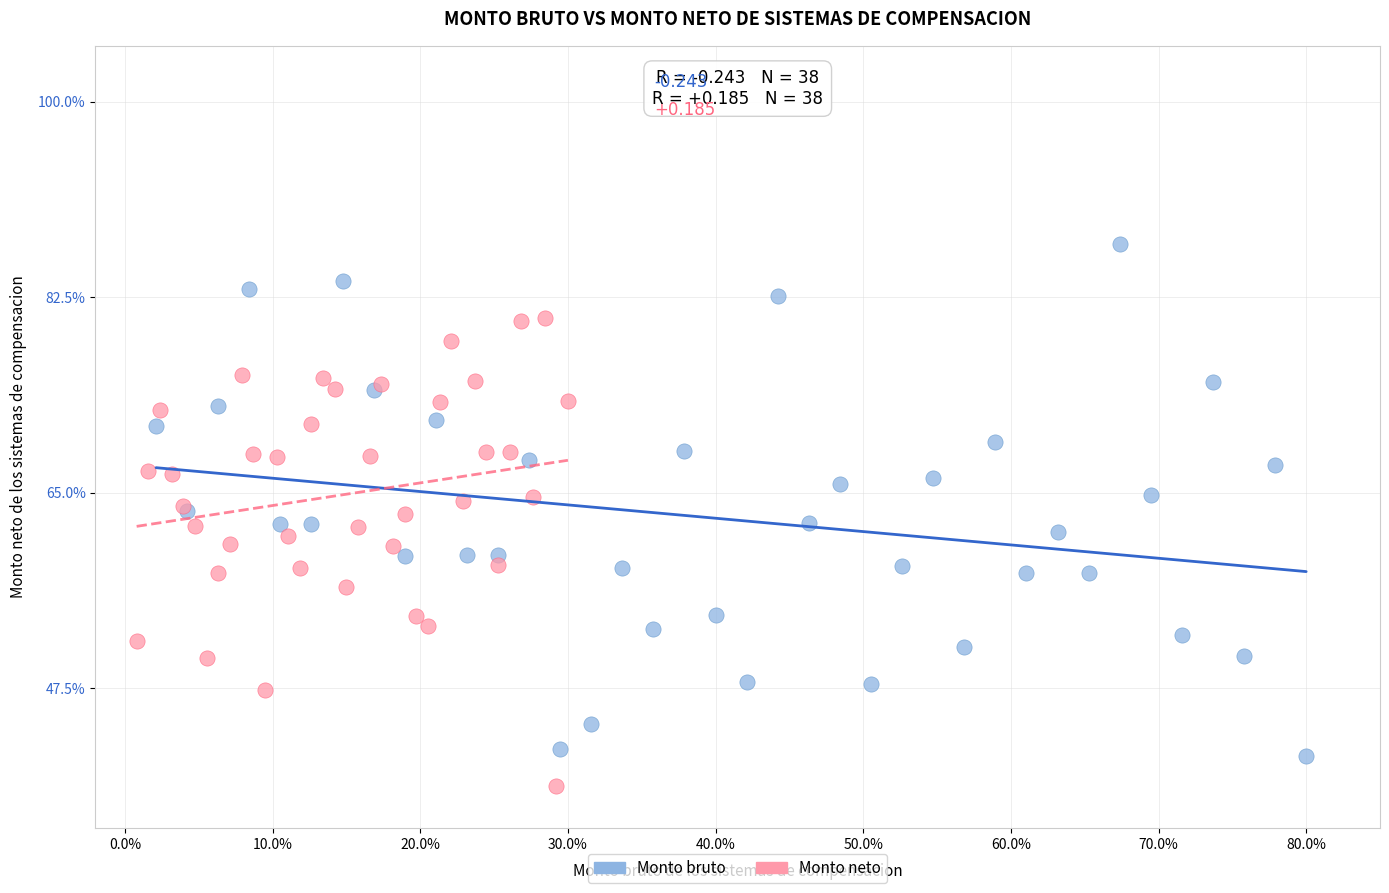

Which series reaches the maximum Y coordinate?

Monto bruto